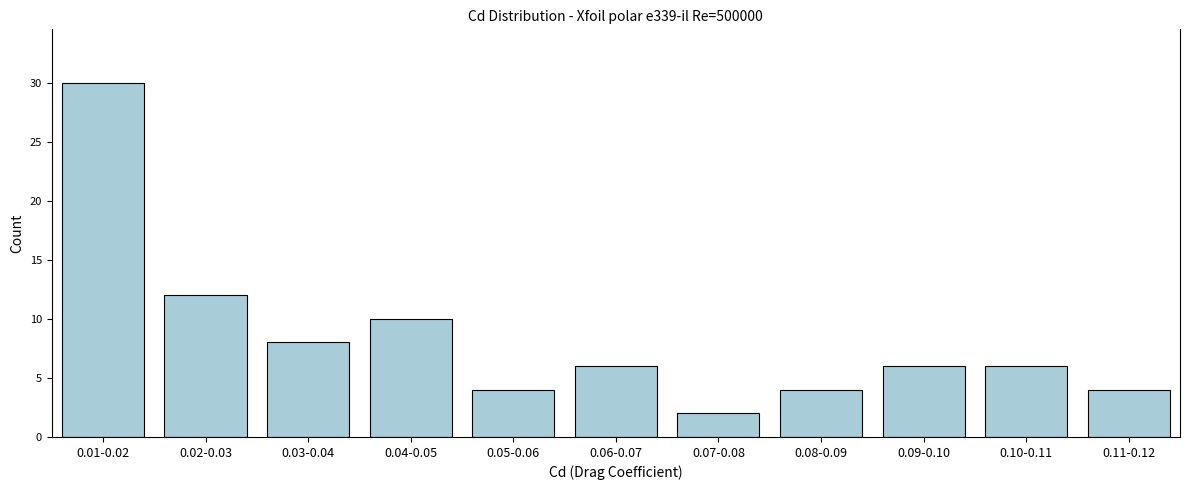

Reading left to right, list all the values displayed in this chart.

30	12	8	10	4	6	2	4	6	6	4